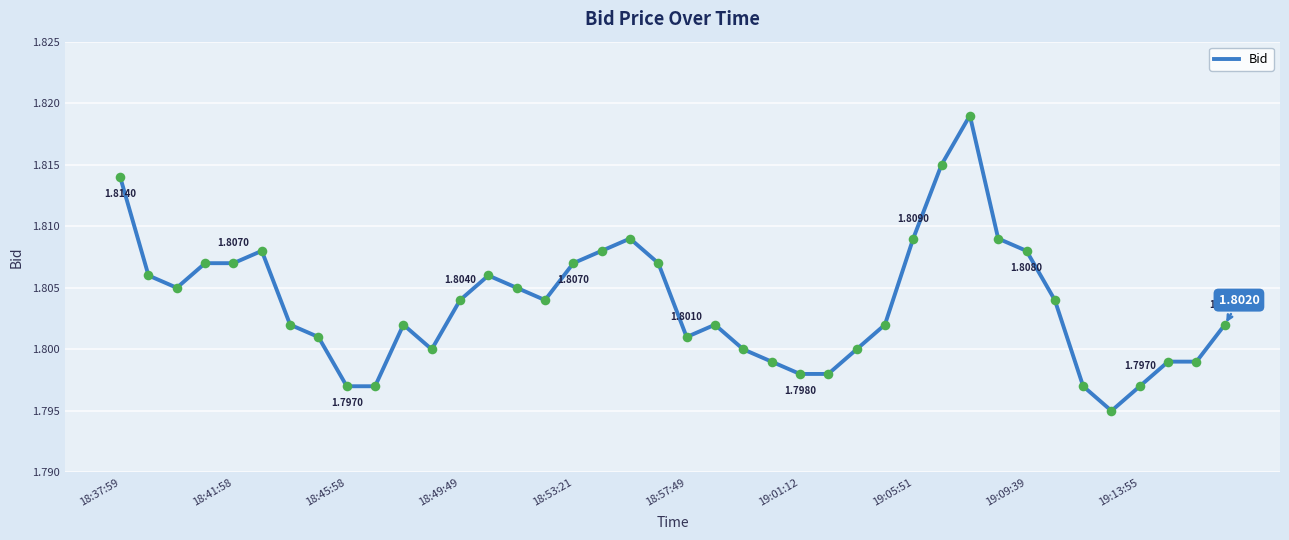

Does the chart have visible grid lines?

Yes